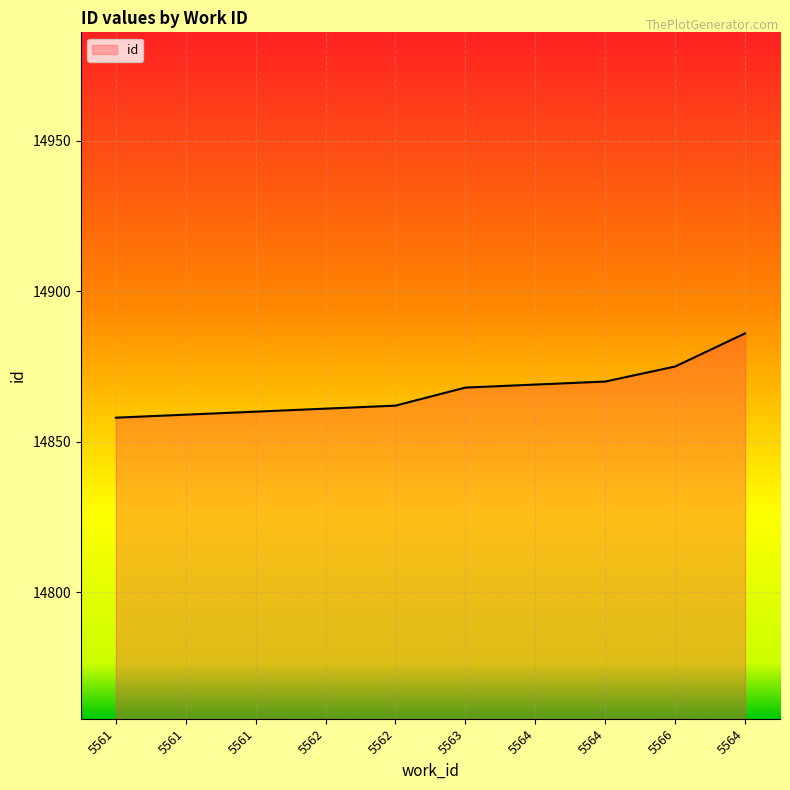

Rank the categories by value from highest to lowest.

5564, 5566, 5564, 5564, 5563, 5562, 5562, 5561, 5561, 5561